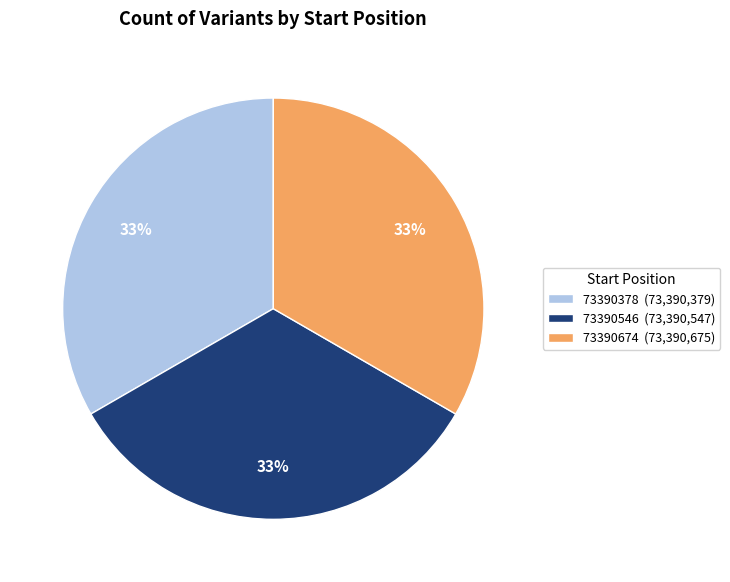

The 73390378 (73,390,379) slice represents 22% of the pie. True or false?

False